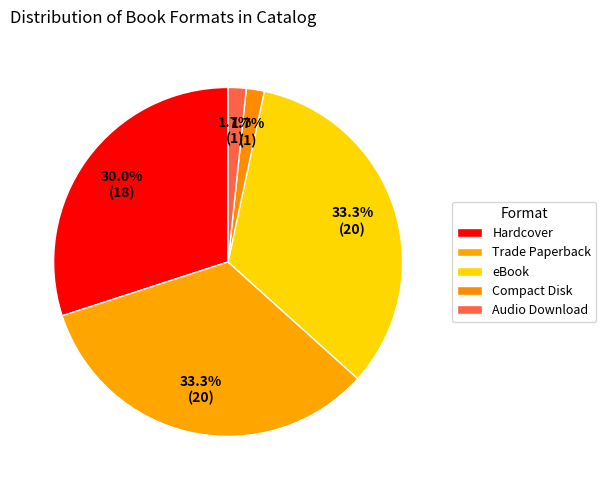

Rank the categories by value from highest to lowest.

Trade Paperback, eBook, Hardcover, Compact Disk, Audio Download